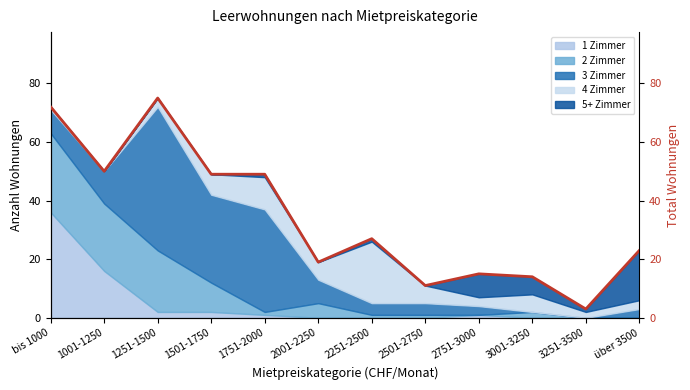

Does the chart have visible grid lines?

No